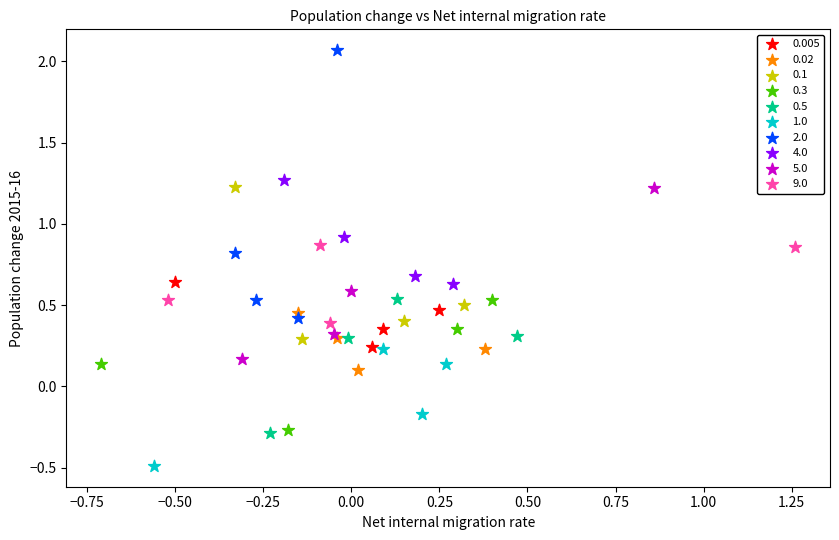

Which series reaches the maximum Y coordinate?

2.0